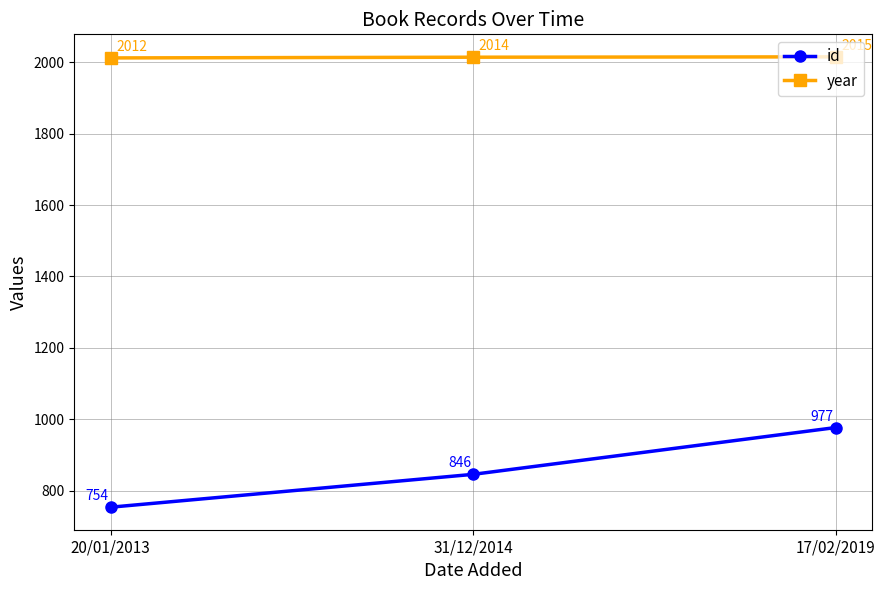

What is the sum of the year values at 17/02/2019 and 20/01/2013?

4027